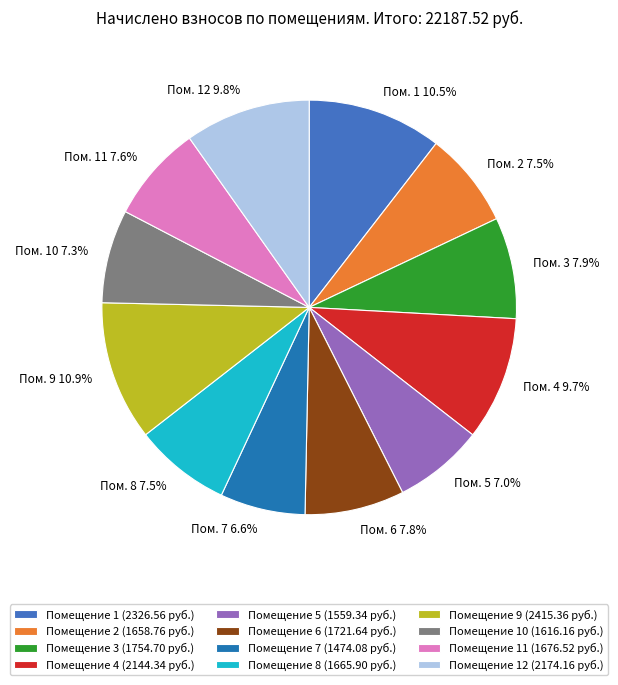

Is the sum of Помещение 3 (1754.70 руб.) and Помещение 2 (1658.76 руб.) greater than half?

No